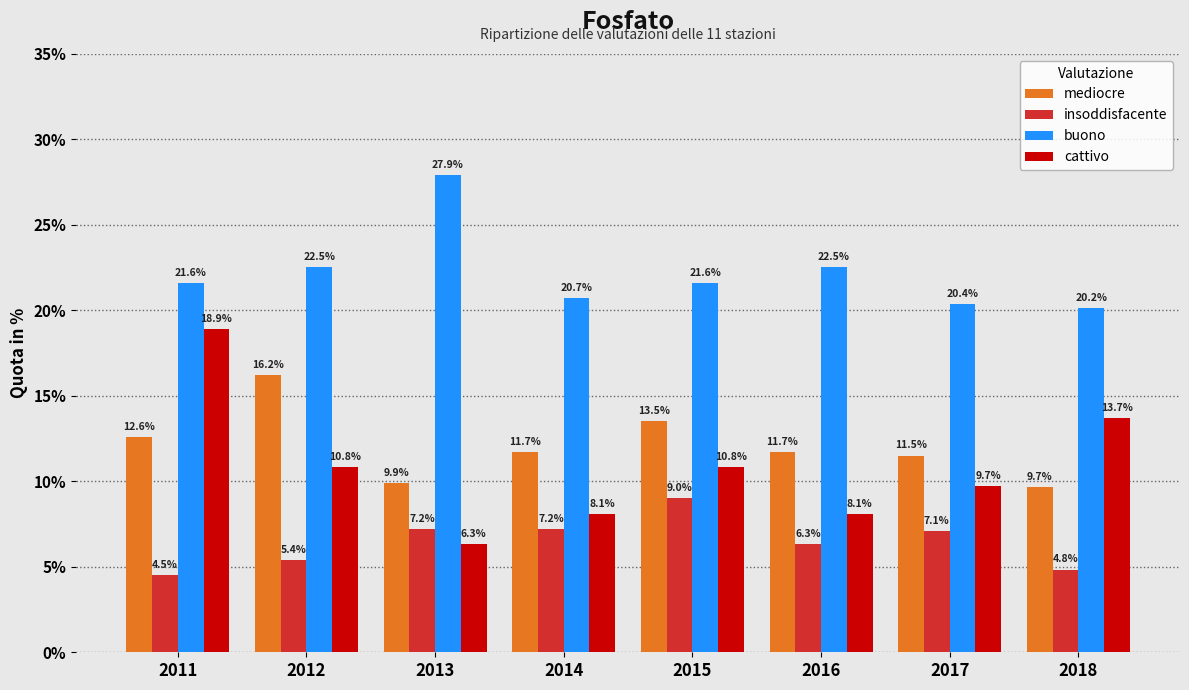

Is the value of cattivo at 2012 greater than the value of insoddisfacente at 2013?

Yes